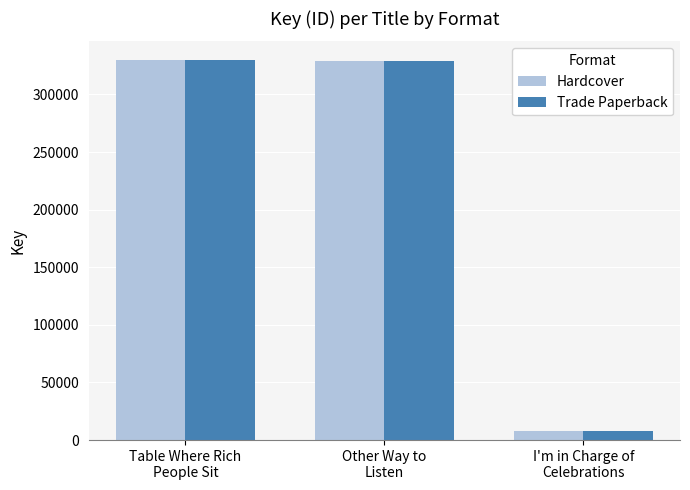

Count the number of categories in the chart.

3